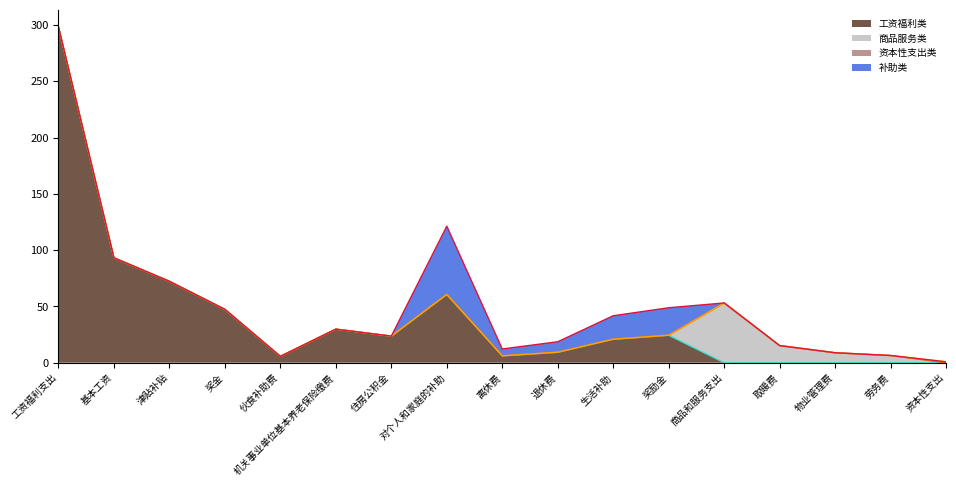

Between 住房公积金 and 退休费, which series saw the biggest shift?

工资福利类